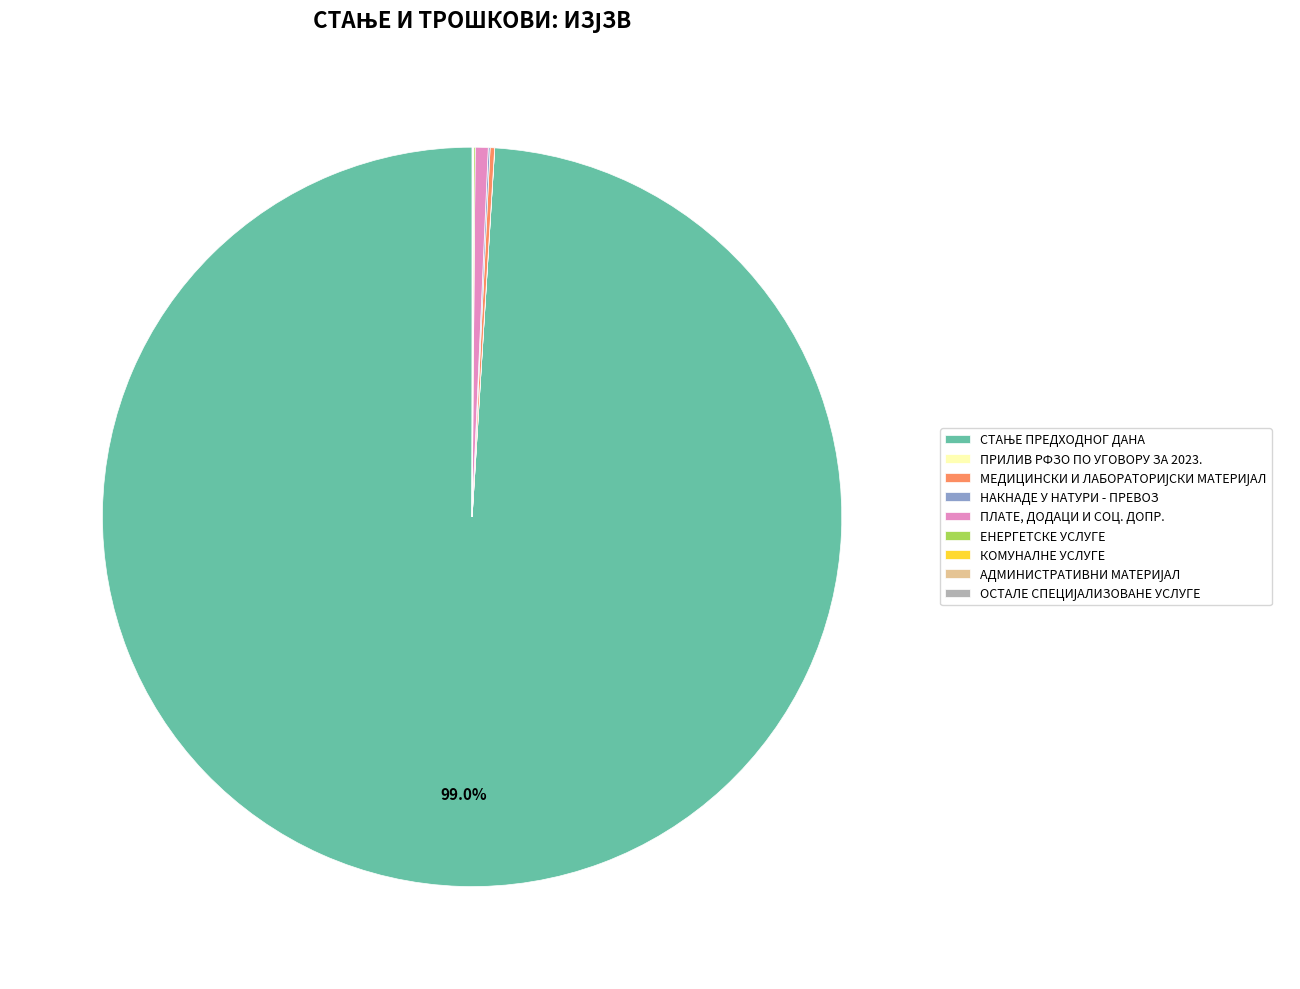

Rank the categories by value from lowest to highest.

ПРИЛИВ РФЗО ПО УГОВОРУ ЗА 2023., ОСТАЛЕ СПЕЦИЈАЛИЗОВАНЕ УСЛУГЕ, АДМИНИСТРАТИВНИ МАТЕРИЈАЛ, КОМУНАЛНЕ УСЛУГЕ, ЕНЕРГЕТСКЕ УСЛУГЕ, НАКНАДЕ У НАТУРИ - ПРЕВОЗ, МЕДИЦИНСКИ И ЛАБОРАТОРИЈСКИ МАТЕРИЈАЛ, ПЛАТЕ, ДОДАЦИ И СОЦ. ДОПР., СТАЊЕ ПРЕДХОДНОГ ДАНА